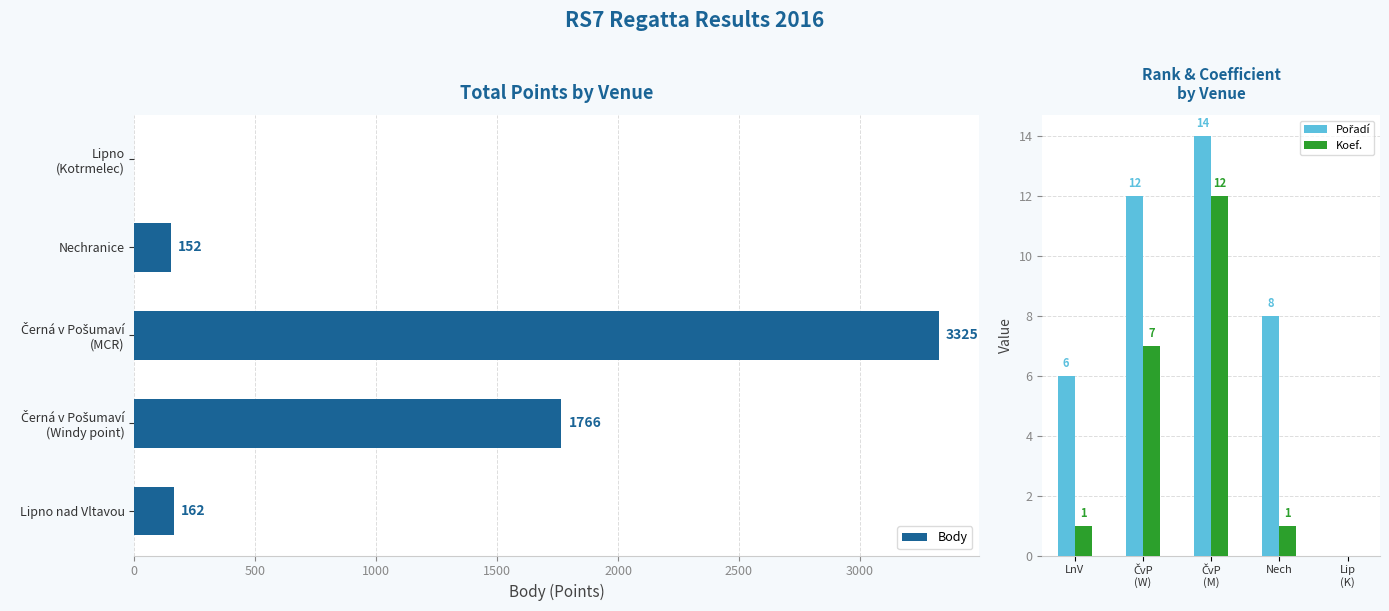

Is it true that Koef. equals 2 at Nech?

False